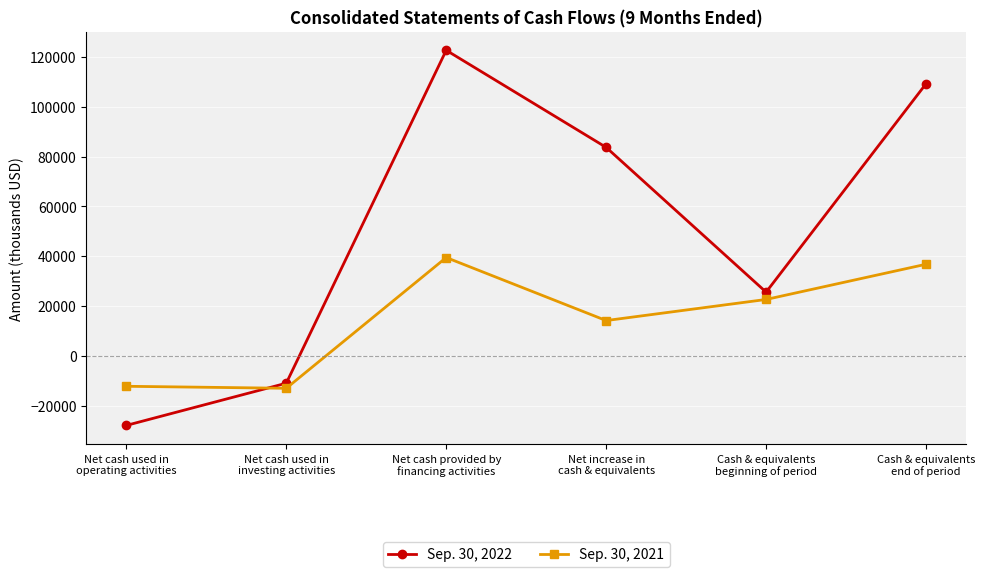

Reading right to left, list all the values displayed in this chart.

Sep. 30, 2022: 109223	25552	83671	122648	-11016	-27961
Sep. 30, 2021: 36743	22608	14135	39443	-13056	-12252